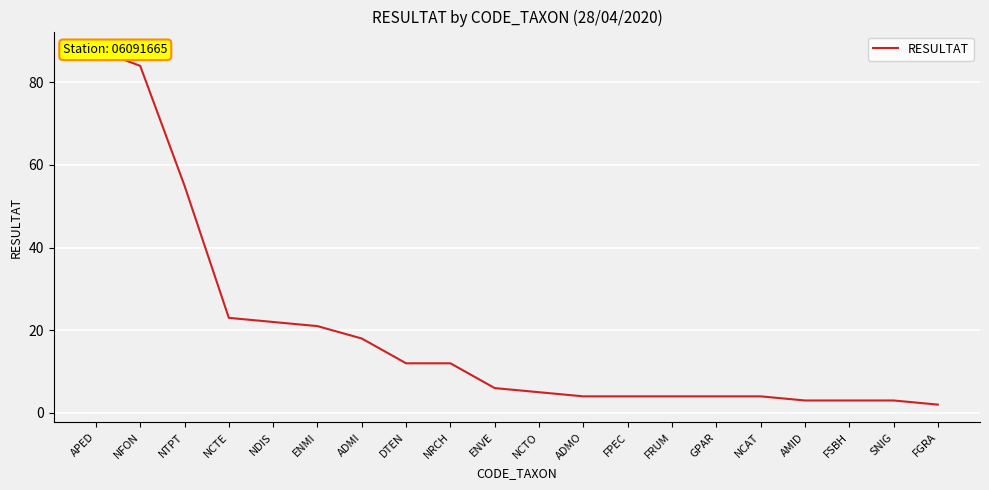

Between ADMI and ENVE, which is larger?

ADMI